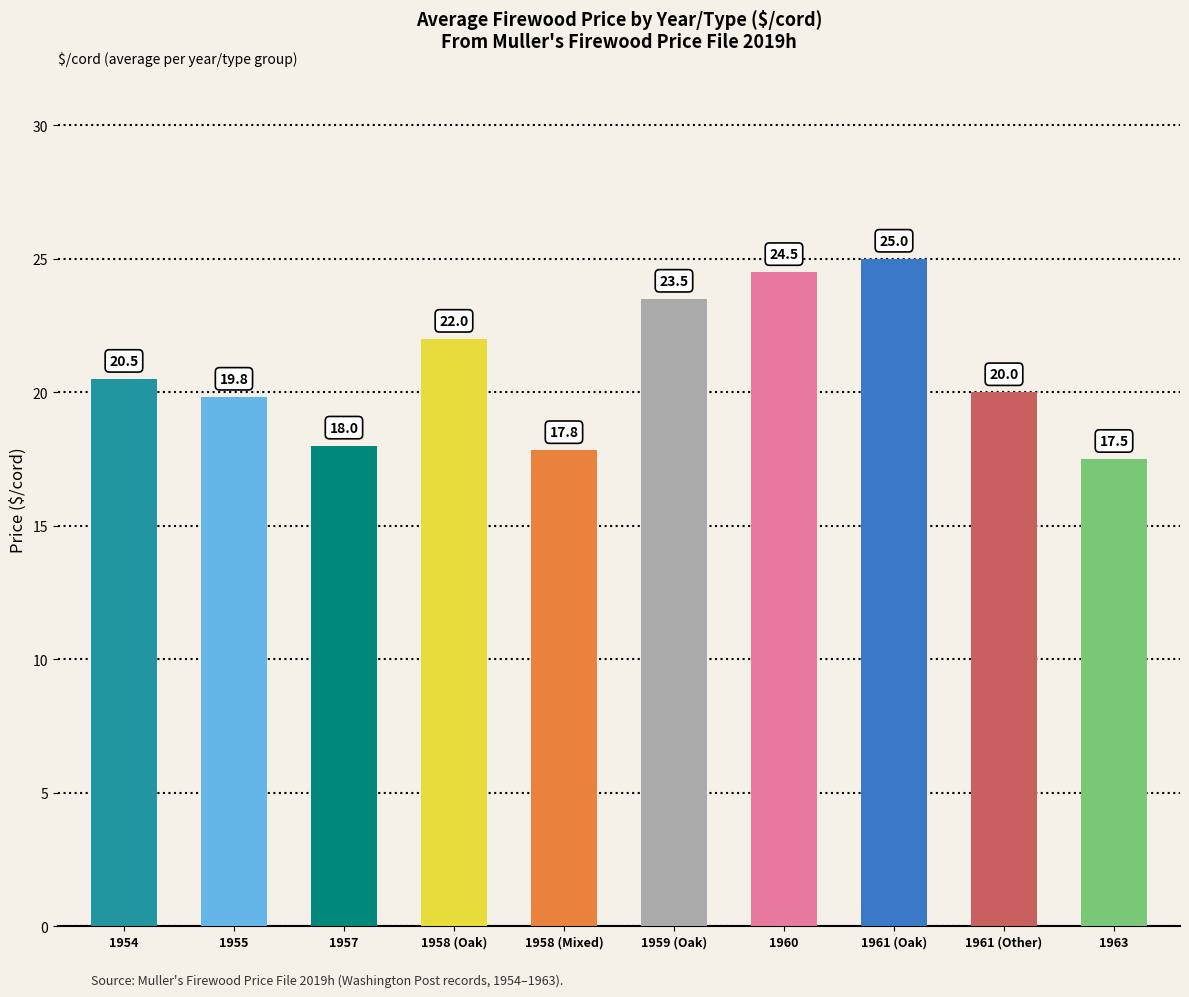

What is the difference between the second highest and second lowest values?

6.7